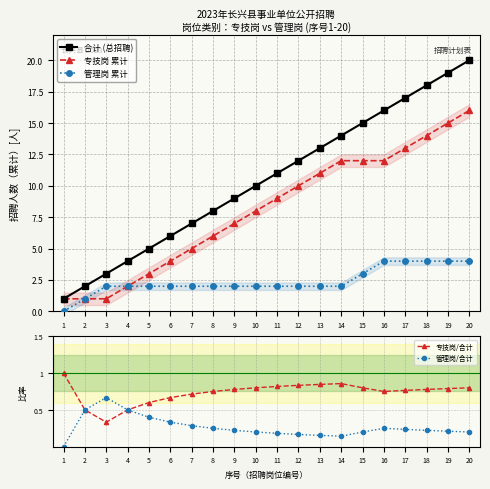

Reading left to right, list all the values displayed in this chart.

合计 (总招聘): 1.0	2.0	3.0	4.0	5.0	6.0	7.0	8.0	9.0	10.0	11.0	12.0	13.0	14.0	15.0	16.0	17.0	18.0	19.0	20.0
专技岗 累计: 1.0	1.0	1.0	2.0	3.0	4.0	5.0	6.0	7.0	8.0	9.0	10.0	11.0	12.0	12.0	12.0	13.0	14.0	15.0	16.0
管理岗 累计: 0.0	1.0	2.0	2.0	2.0	2.0	2.0	2.0	2.0	2.0	2.0	2.0	2.0	2.0	3.0	4.0	4.0	4.0	4.0	4.0
专技岗/合计: 1.0	0.5	0.3	0.5	0.6	0.7	0.7	0.8	0.8	0.8	0.8	0.8	0.8	0.9	0.8	0.8	0.8	0.8	0.8	0.8
管理岗/合计: 0.0	0.5	0.7	0.5	0.4	0.3	0.3	0.2	0.2	0.2	0.2	0.2	0.2	0.1	0.2	0.2	0.2	0.2	0.2	0.2